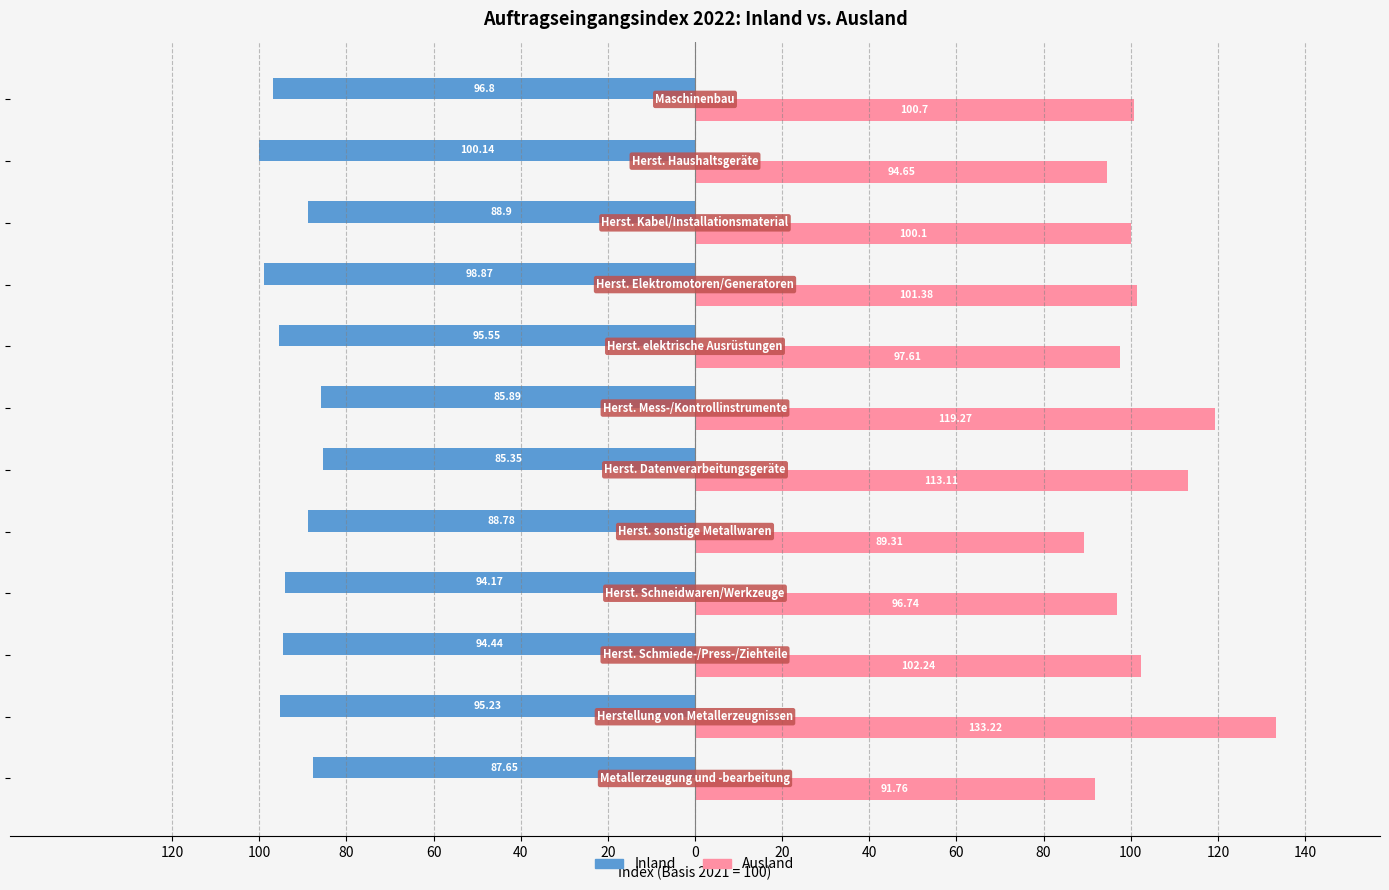

What are all the series names shown in the legend?

Inland, Ausland